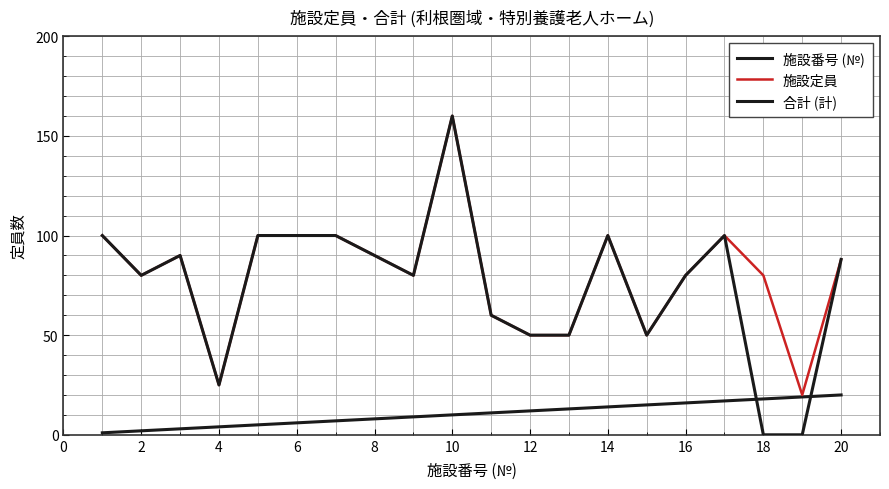

Does the chart display data point markers on the line(s)?

No